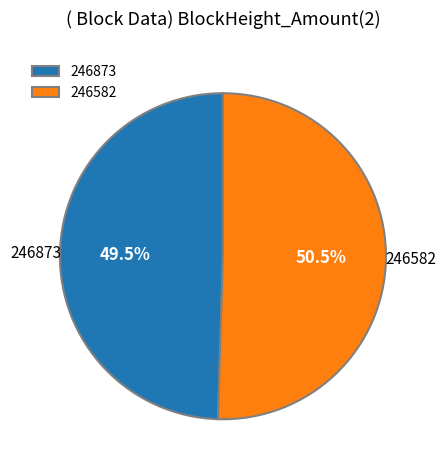

The 246873 slice represents 1% of the pie. True or false?

False